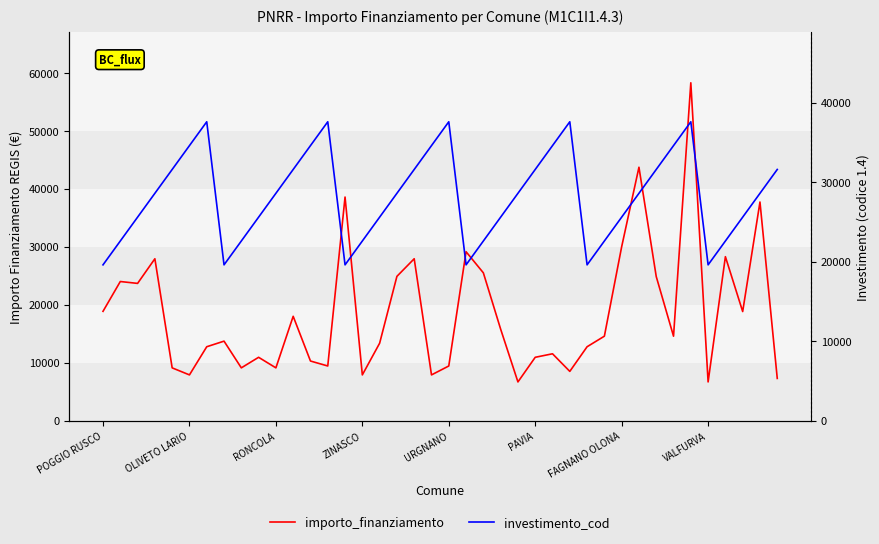

The value of investimento_cod at 8 is 22600. True or false?

True